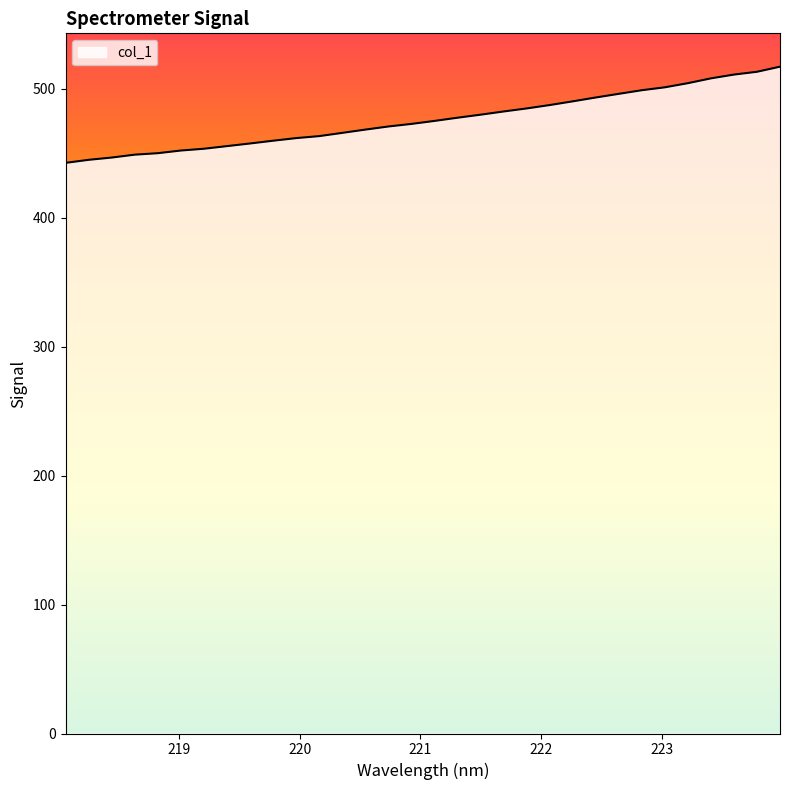

How many lines are shown in the chart?

1